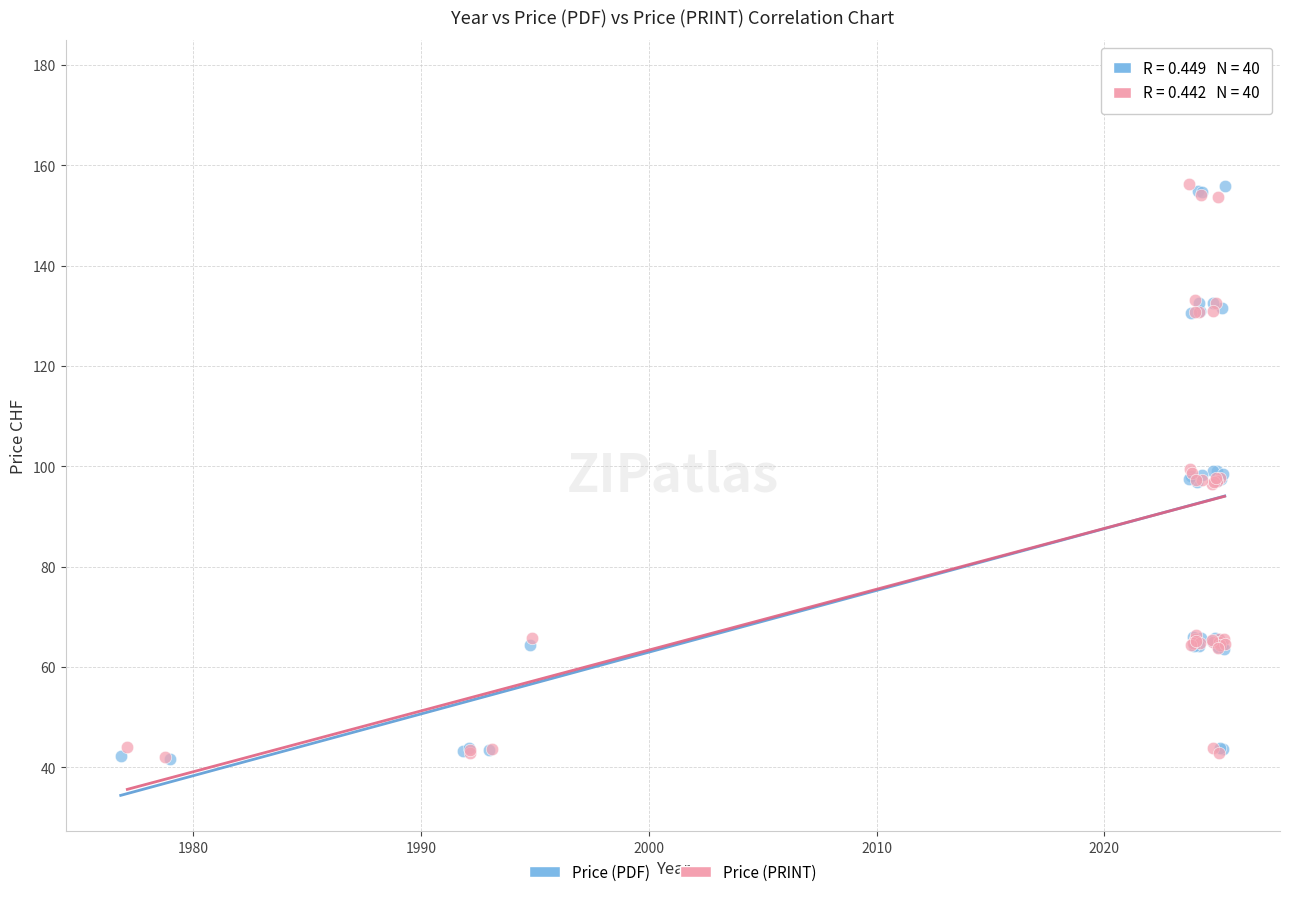

What are all the series names shown in the legend?

Price (PDF), Price (PRINT)